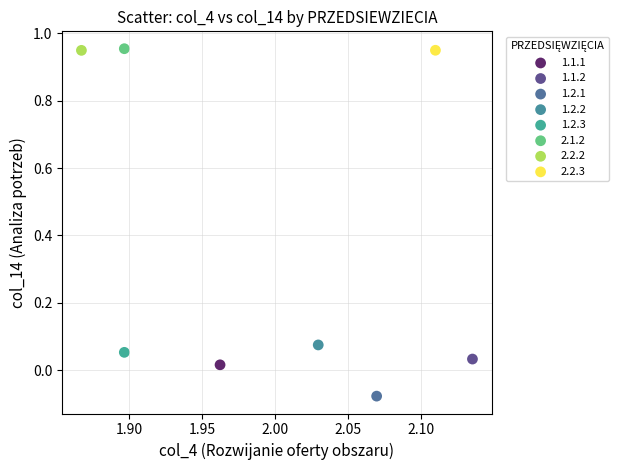

What are all the series names shown in the legend?

1.1.1, 1.1.2, 1.2.1, 1.2.2, 1.2.3, 2.1.2, 2.2.2, 2.2.3